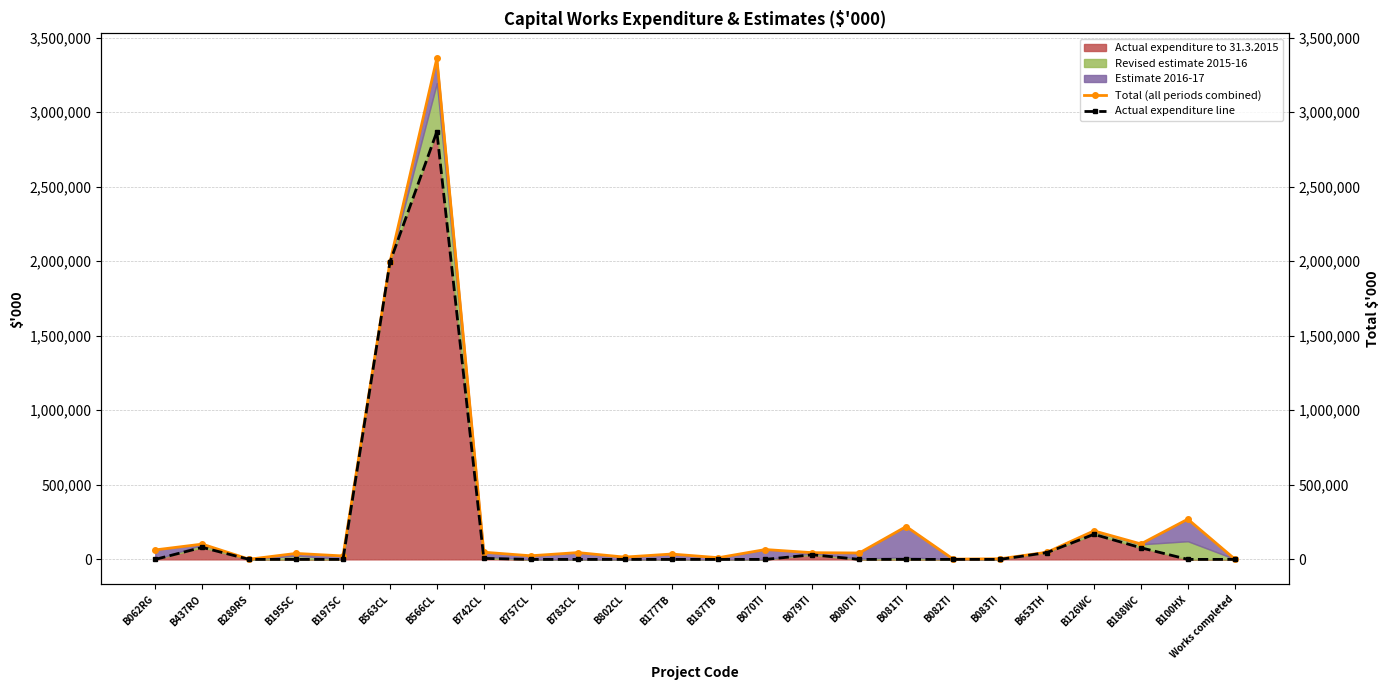

The Actual expenditure to 31.3.2015 series shows 0 at Works completed. True or false?

True